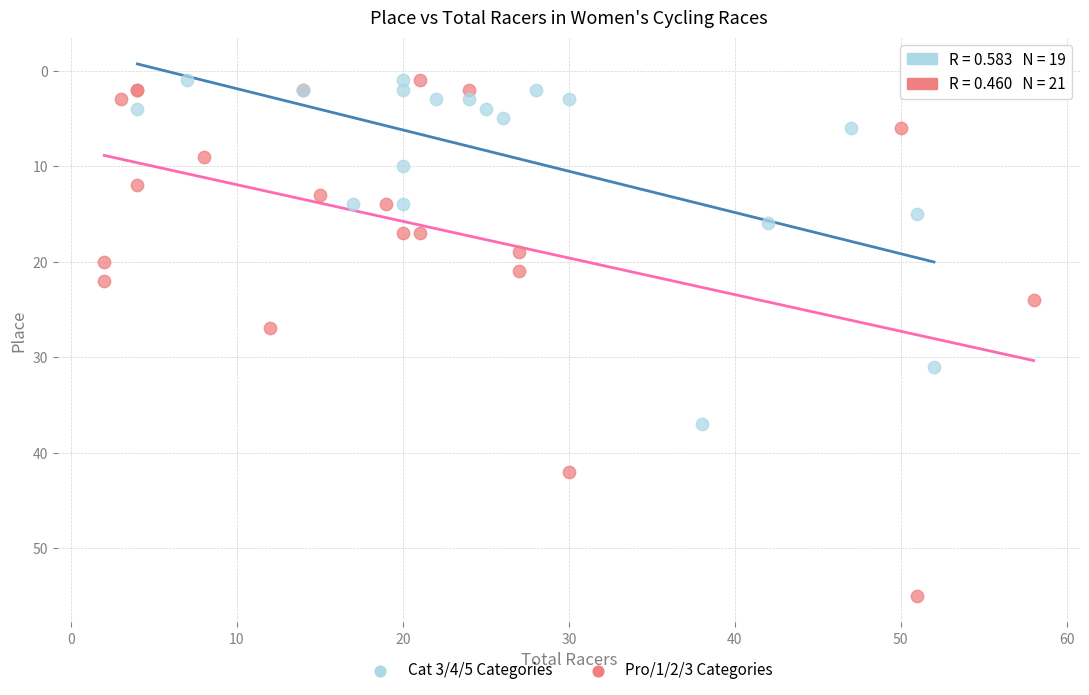

Which series has the widest spread of Y values?

Pro/1/2/3 Categories